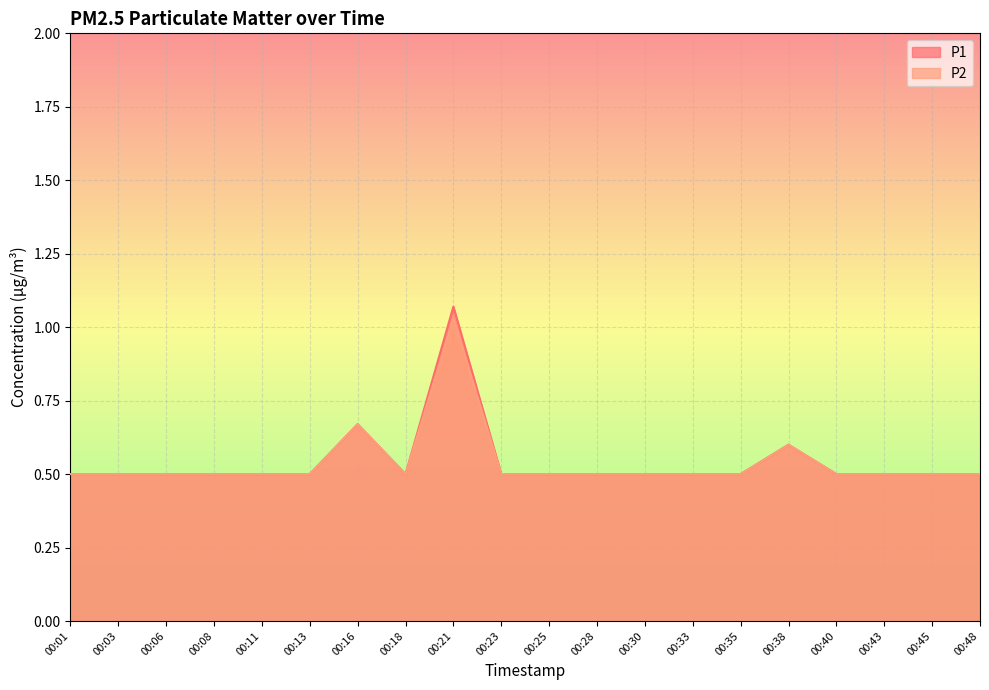

What is the maximum value for P1?

1.1